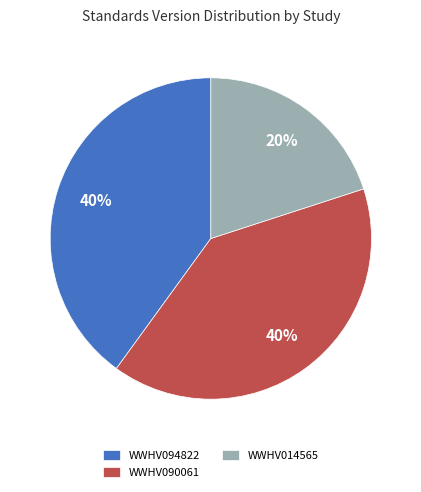

Count the number of slices in the pie.

3